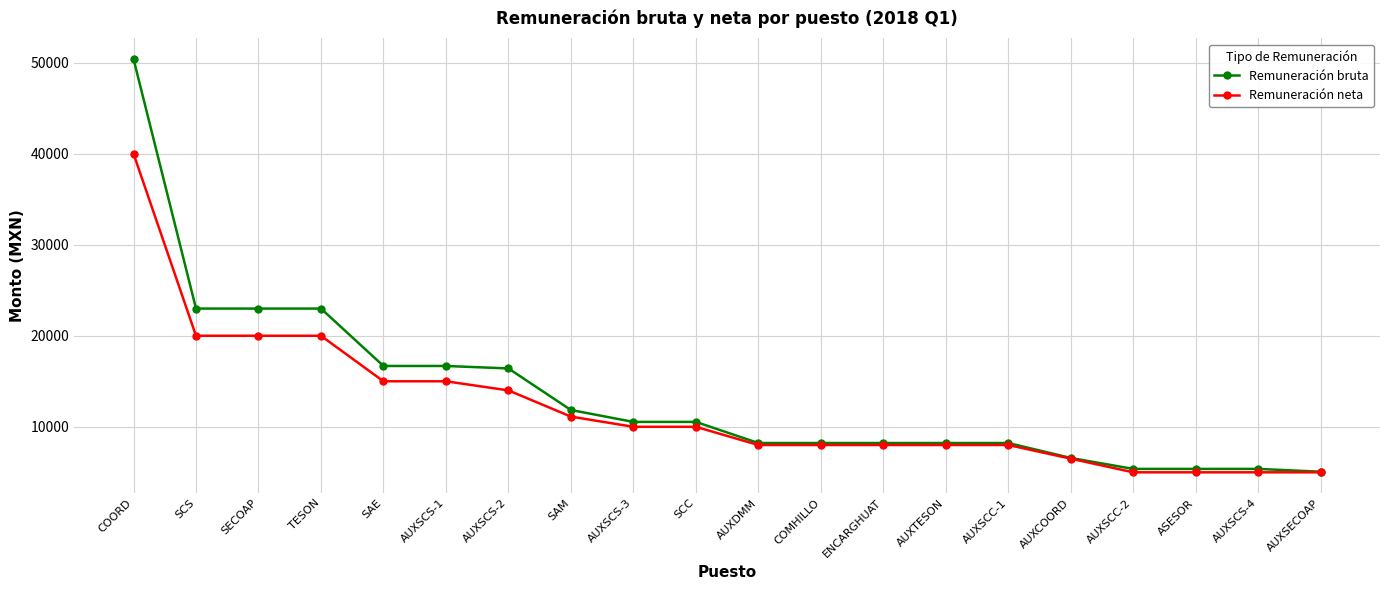

What is the maximum value for Remuneración bruta?

50399.5